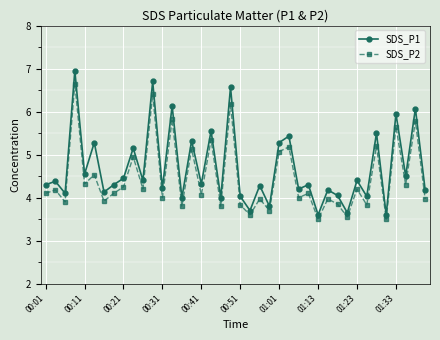

What is the value of the SDS_P2 point at the 35th from the left?

5.2